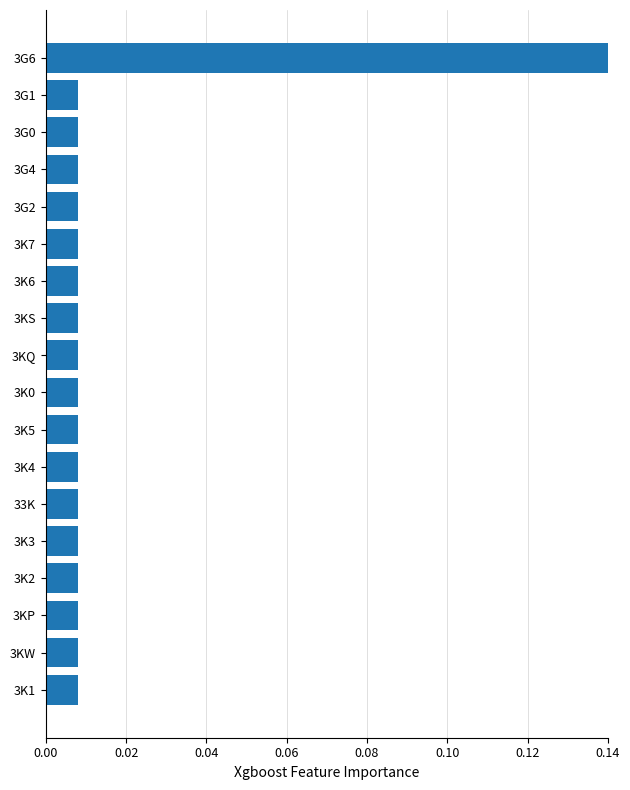

Is it true that the value at 3K6 is 0.0?

False